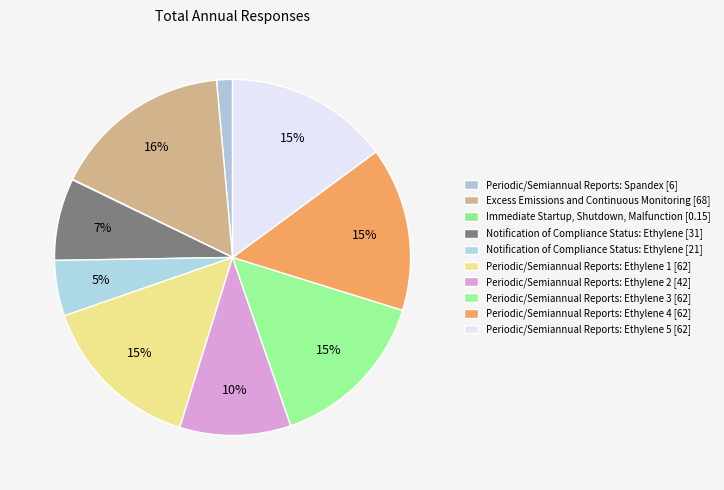

Is it true that Immediate Startup, Shutdown, Malfunction [0.15] is 1% of the pie?

False